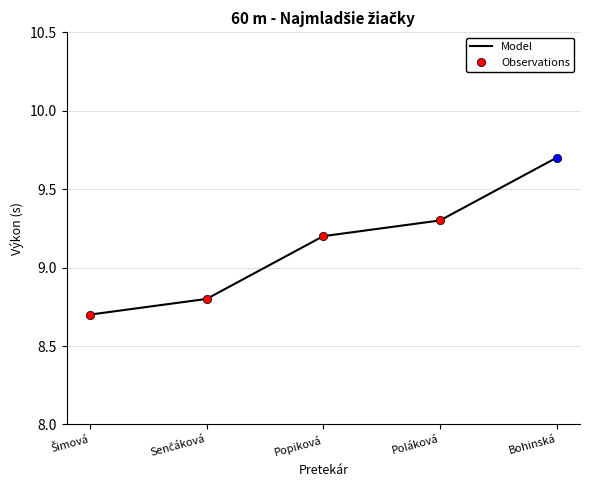

How many data points are less than 9?

2